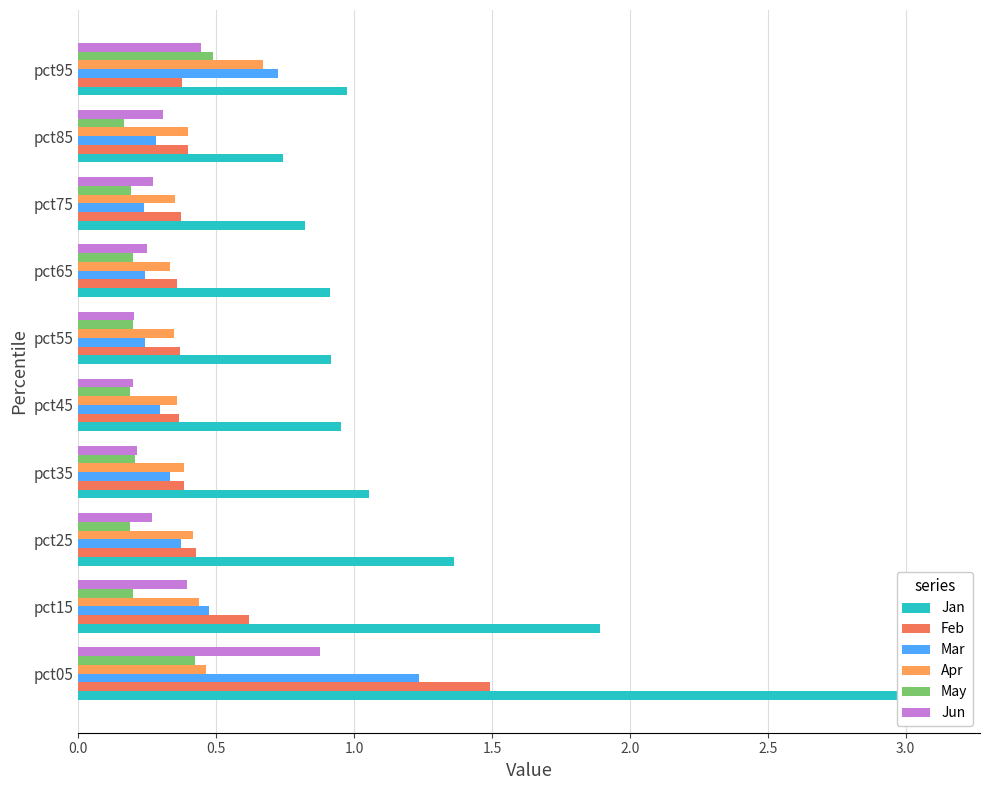

Does the chart contain any negative values?

No